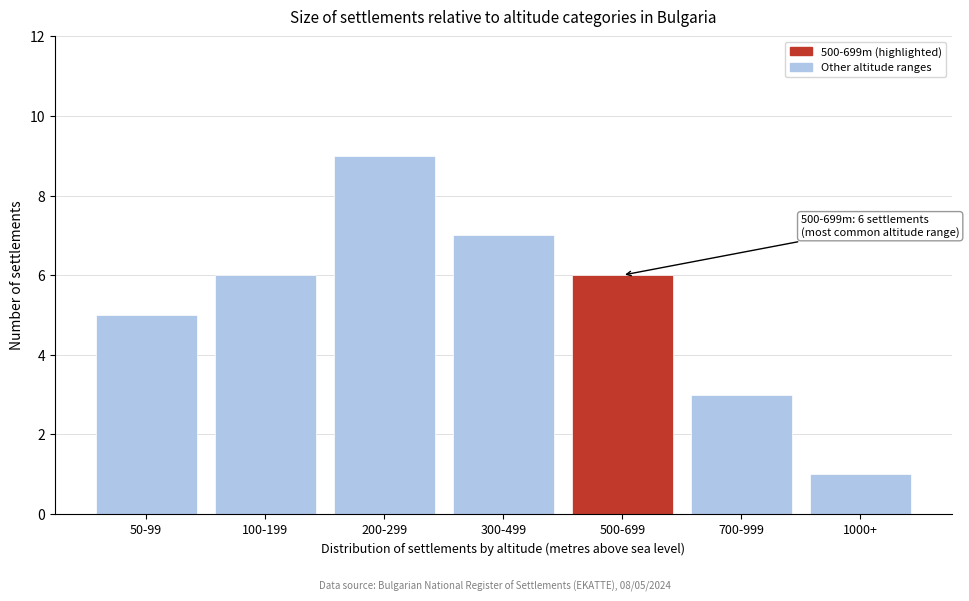

Reading right to left, extract all data points from this chart.

1000+=1	700-999=3	500-699=6	300-499=7	200-299=9	100-199=6	50-99=5